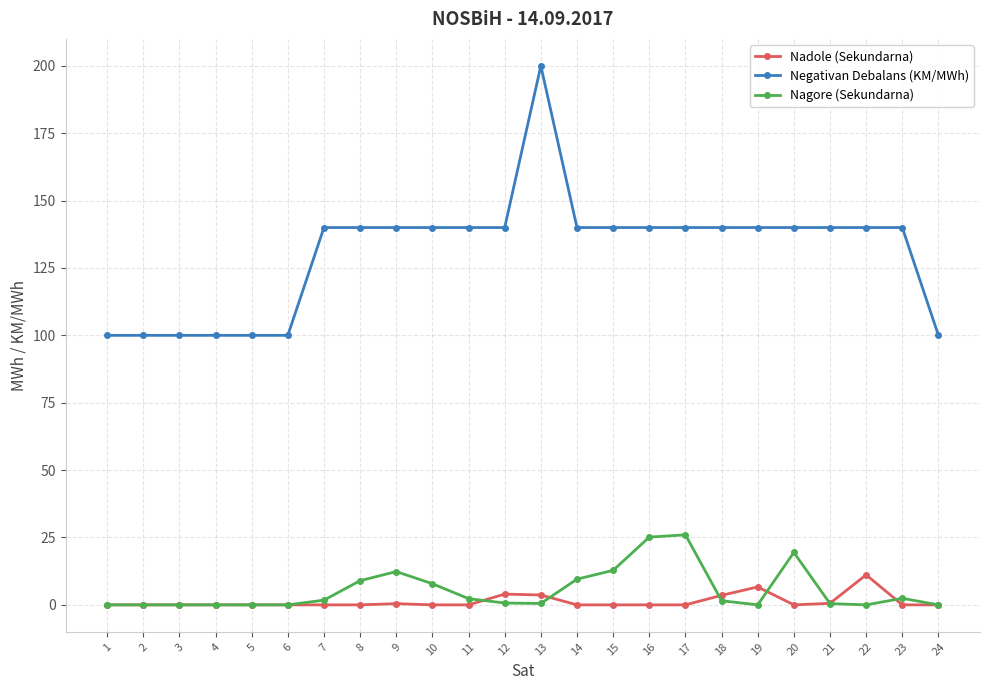

The Negativan Debalans (KM/MWh) series shows 140.0 at 19. True or false?

True